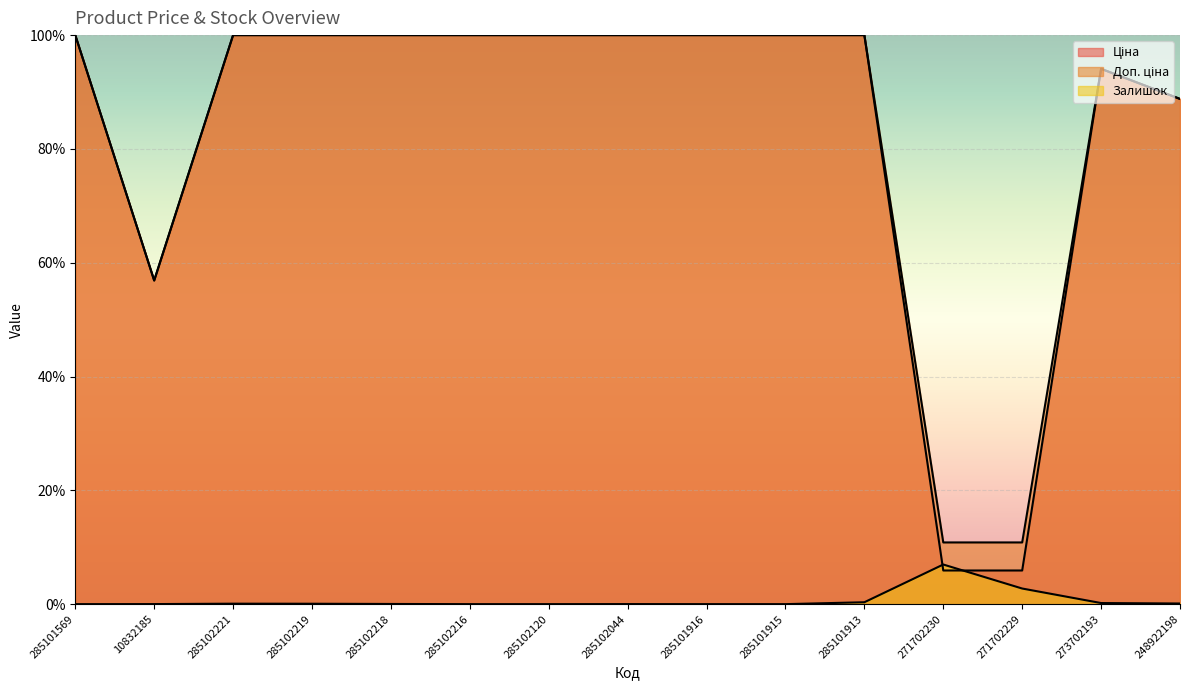

What is the value of the Залишок point at the 4th from the left?

0.1